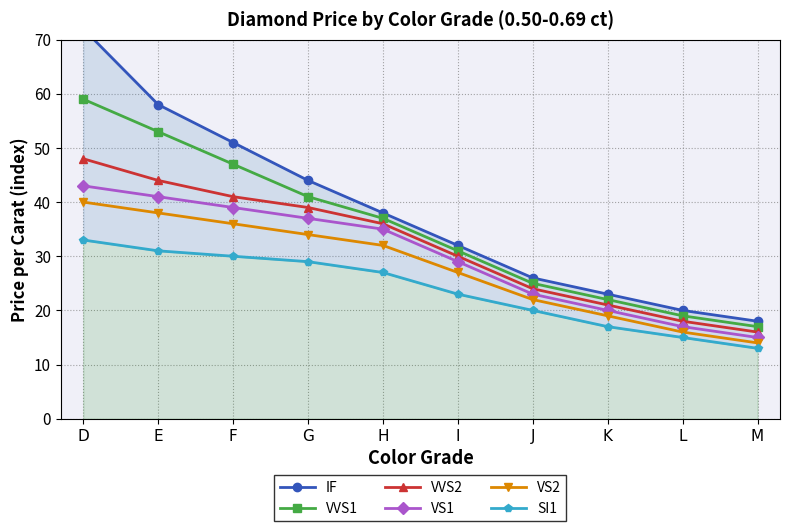

List the labels in order of IF value, largest first.

D, E, F, G, H, I, J, K, L, M